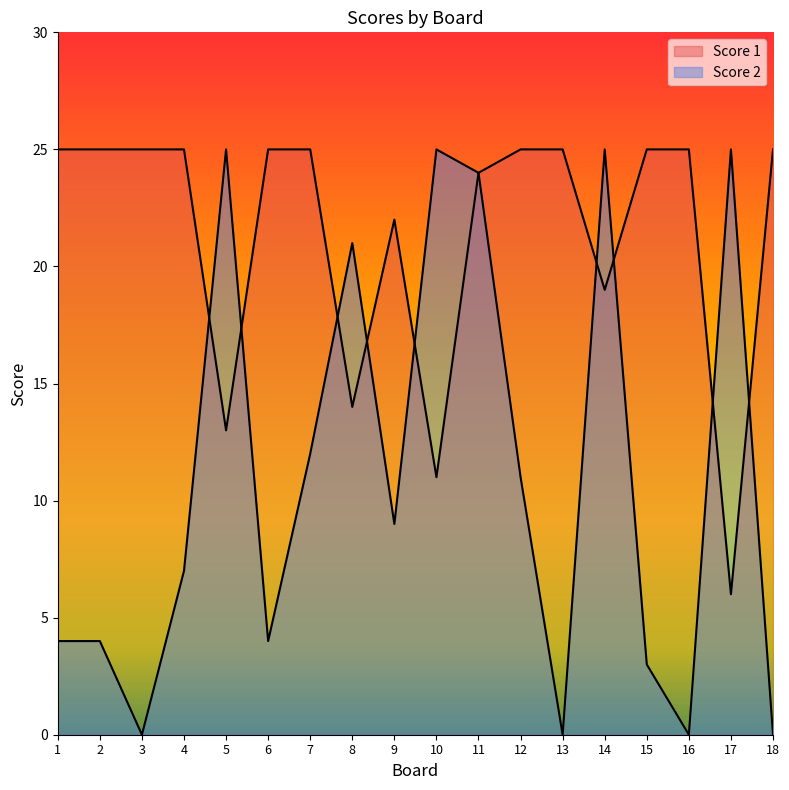

What is the average value of the Score 1 series?

21